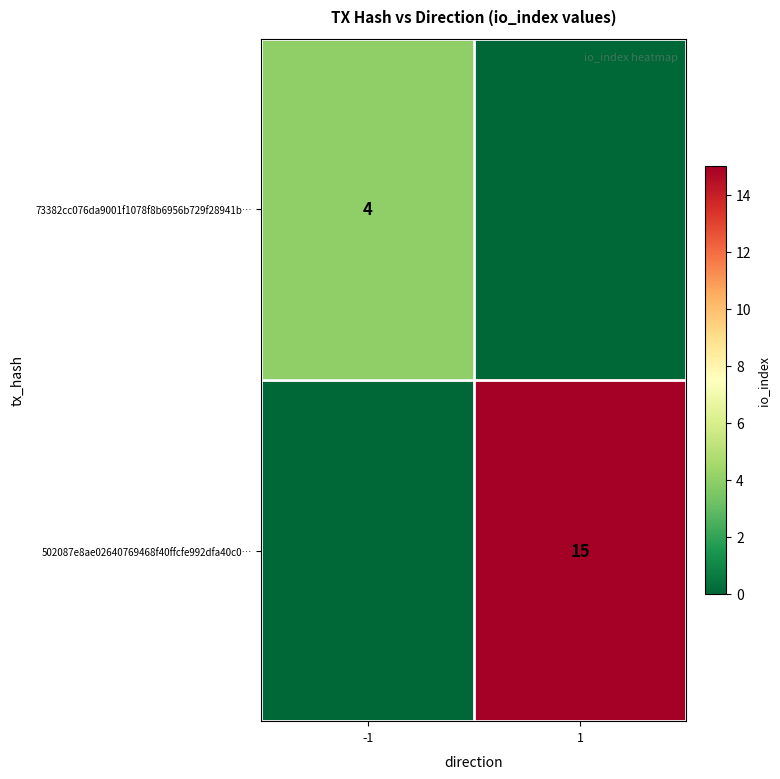

Is it true that 502087e8ae02640769468f40ffcfe992dfa40c0… equals 21 at 1?

False